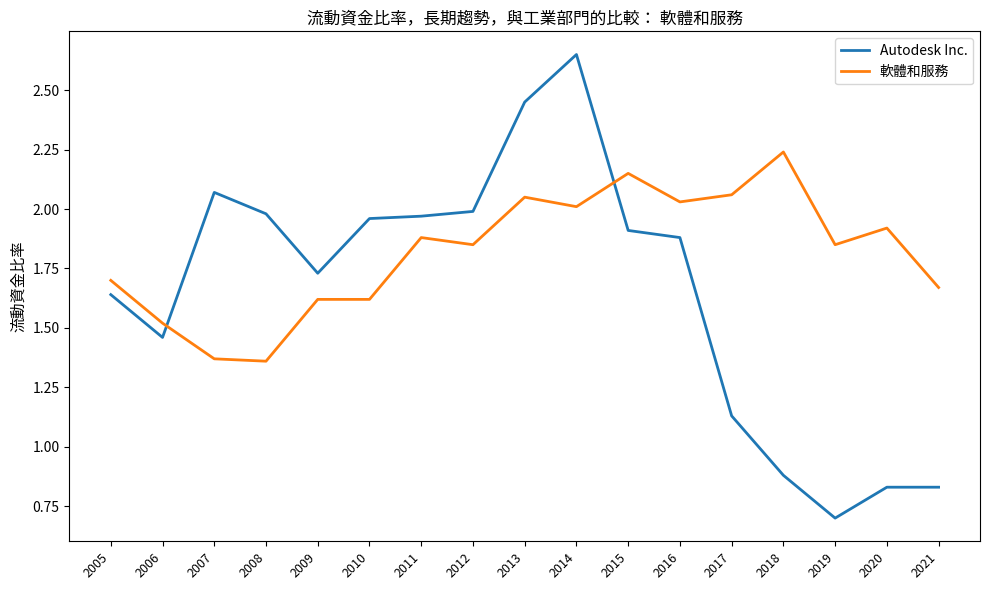

What is the minimum value for Autodesk Inc.?

0.7